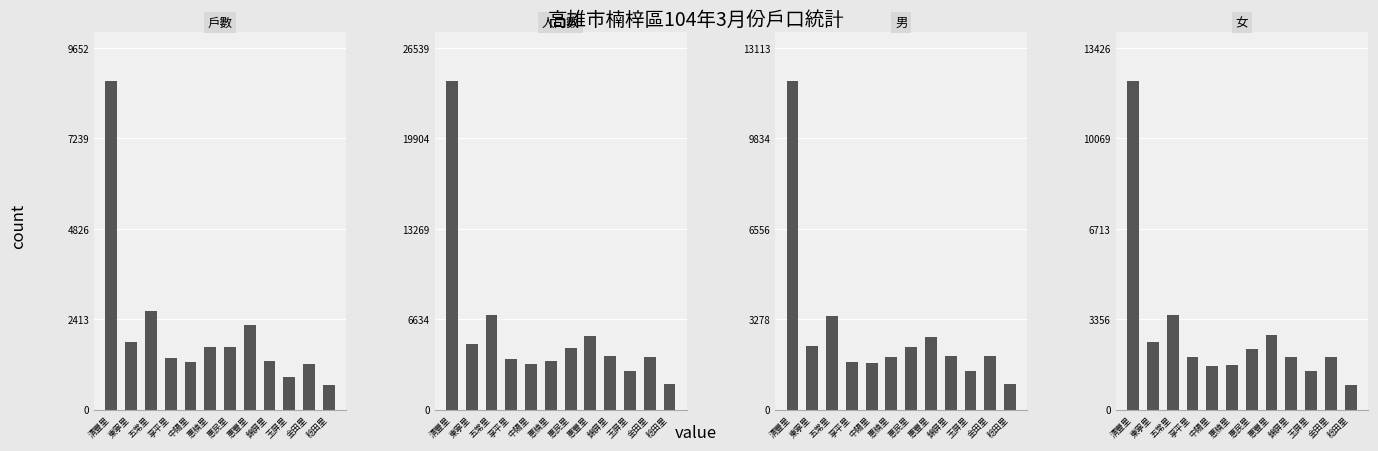

Is the value of 男 at 東寧里 greater than the value of 戶數 at 東寧里?

Yes